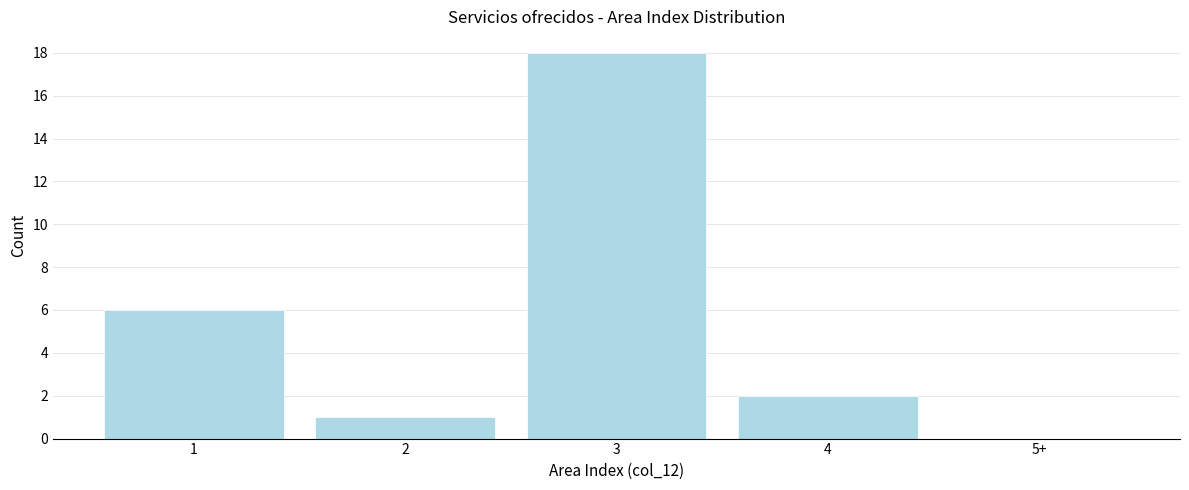

Reading right to left, what are all the values shown in this chart?

5+=0	4=2	3=18	2=1	1=6